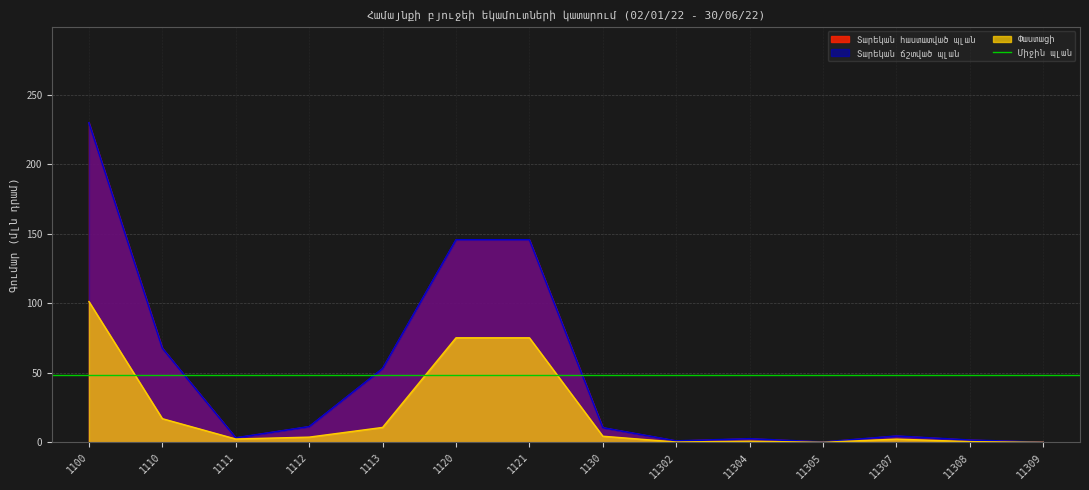

Reading left to right, what are all the values shown in this chart?

Տարեկան հաստատված պլան: 1100=229.8	1110=67.7	1111=3.3	1112=11.4	1113=53.1	1120=145.7	1121=145.7	1130=10.6	11302=1.1	11304=2.6	11305=0.3	11307=4.6	11308=1.7	11309=0.1
Տարեկան ճշտված պլան: 1100=229.8	1110=67.7	1111=3.3	1112=11.4	1113=53.1	1120=145.7	1121=145.7	1130=10.6	11302=1.1	11304=2.6	11305=0.3	11307=4.6	11308=1.7	11309=0.1
Փաստացի: 1100=101.3	1110=17.1	1111=2.5	1112=3.8	1113=10.8	1120=75.2	1121=75.2	1130=4.5	11302=0.3	11304=0.9	11305=0.1	11307=2.4	11308=0.6	11309=0.1